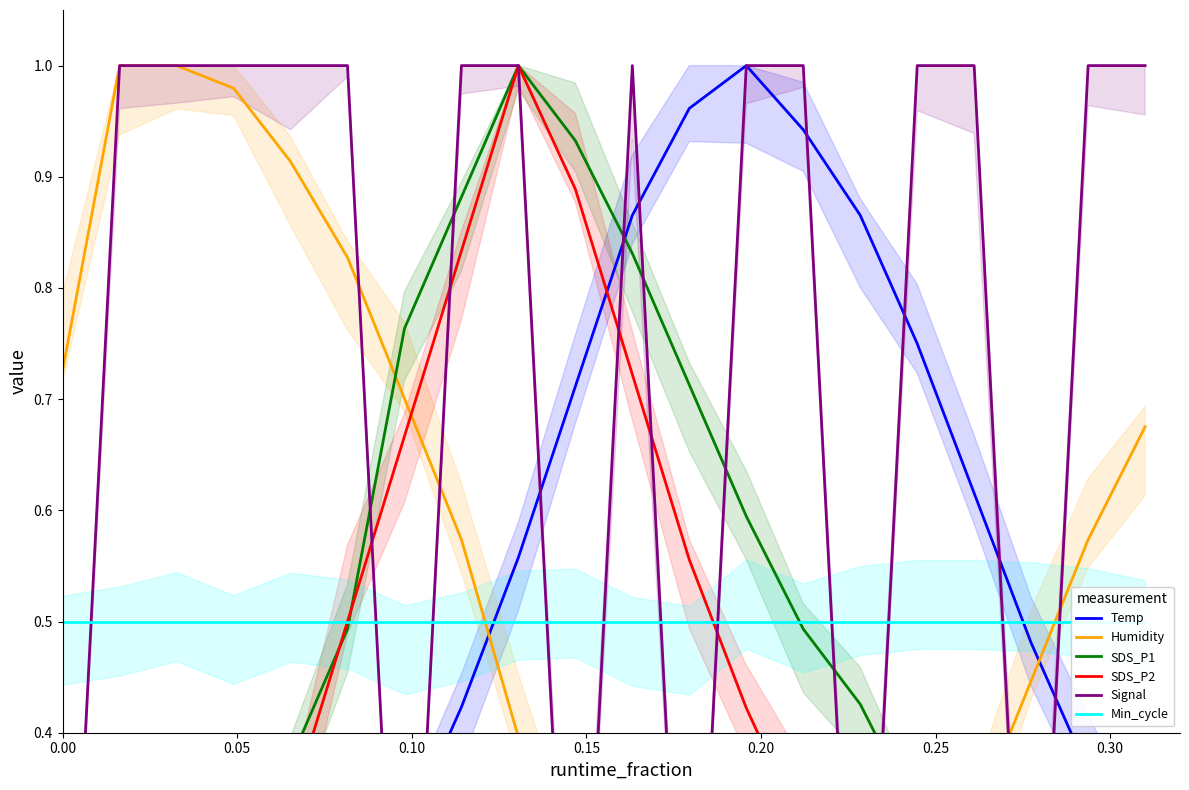

How many data points in Humidity are above 0?

19